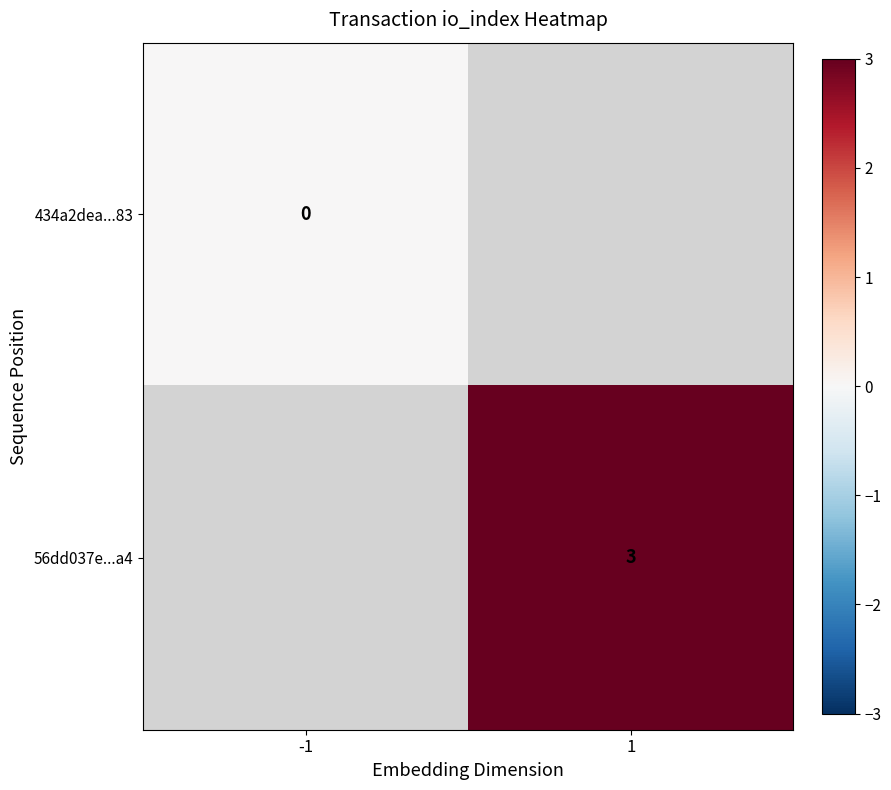

The 56dd037e...a4 series shows 5 at 1. True or false?

False